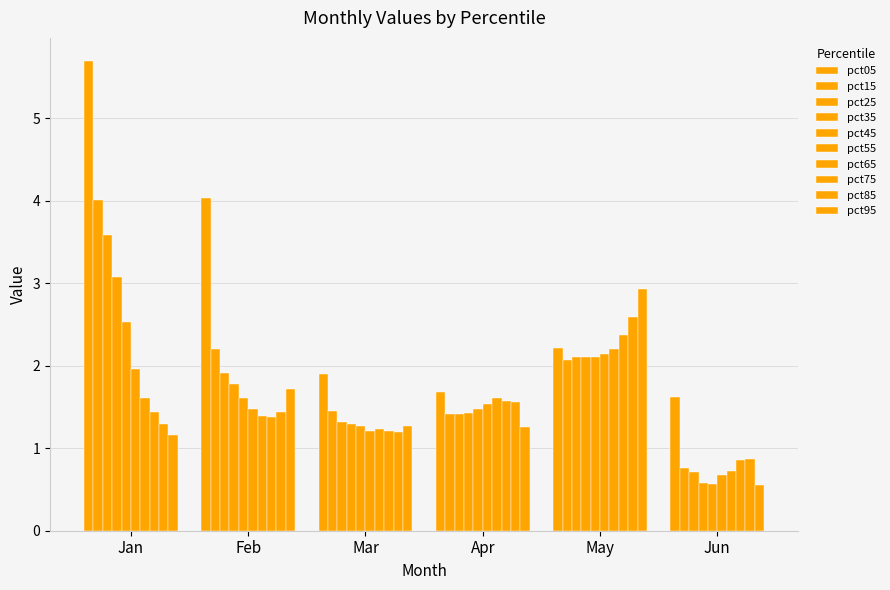

How many distinct data groups are displayed?

10